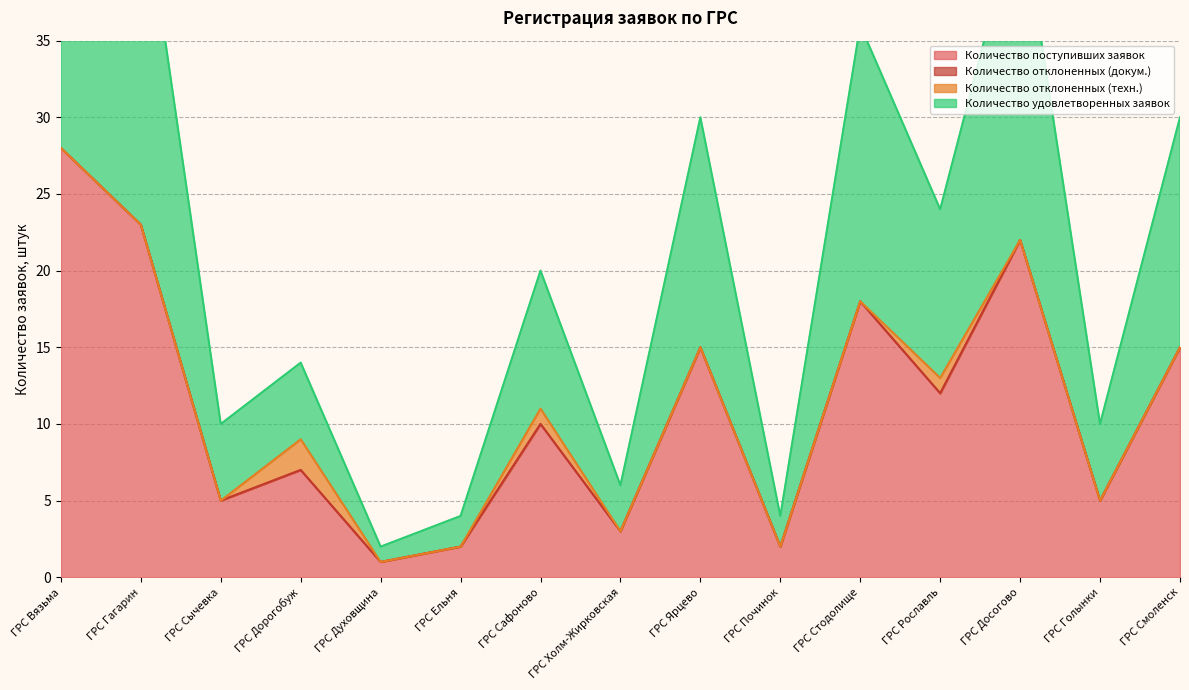

True or false: Количество поступивших заявок has a value of 23 at ГРС Ярцево.

False